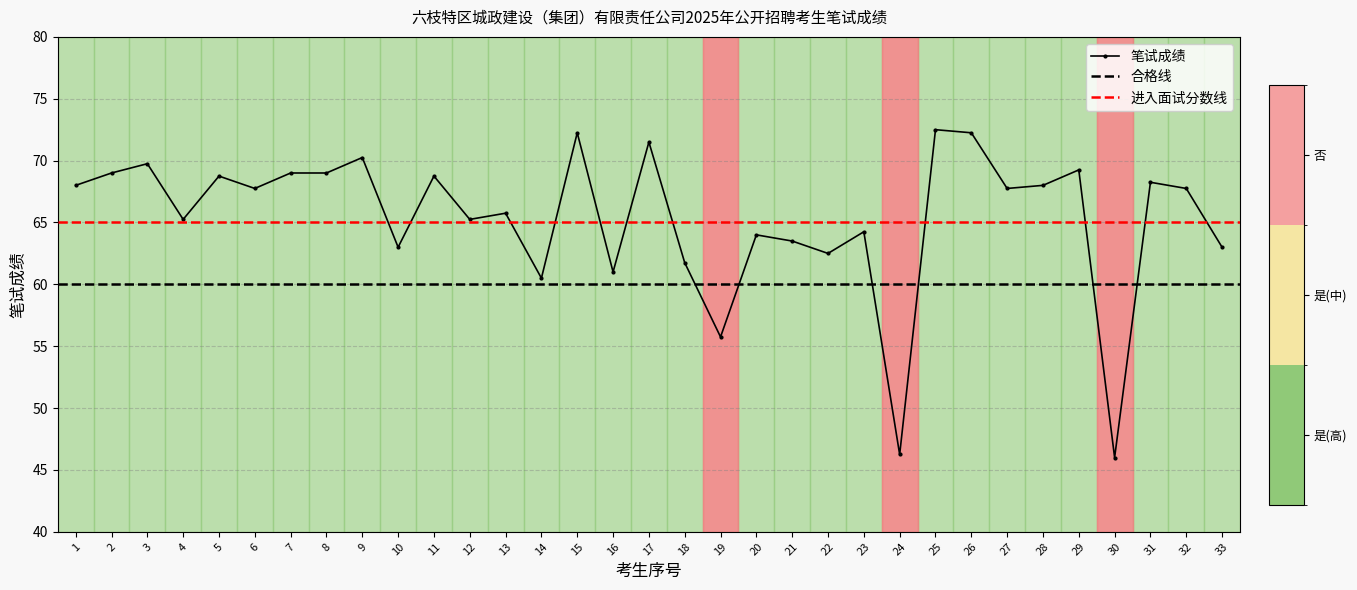

List the labels in order of value, smallest first.

30, 24, 19, 14, 16, 18, 22, 10, 33, 21, 20, 23, 4, 12, 13, 6, 27, 32, 1, 28, 31, 5, 11, 2, 7, 8, 29, 3, 9, 17, 15, 26, 25